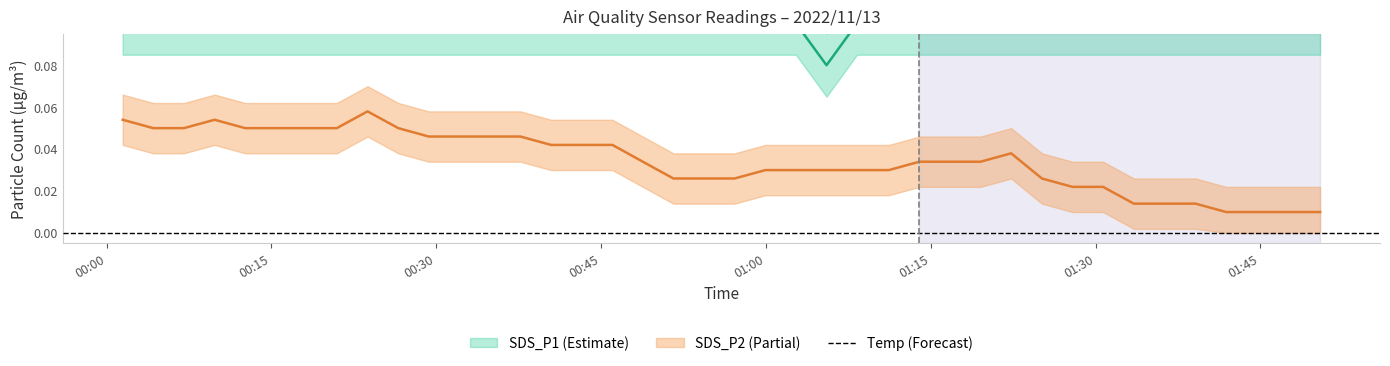

True or false: SDS_P1 has more than 1 points higher than both neighbors.

False